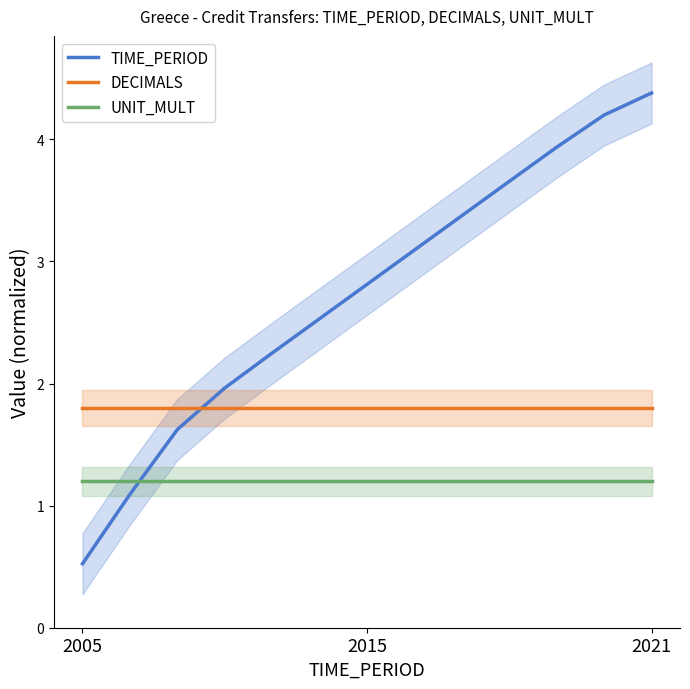

Is this an area chart (filled region under the line)?

No